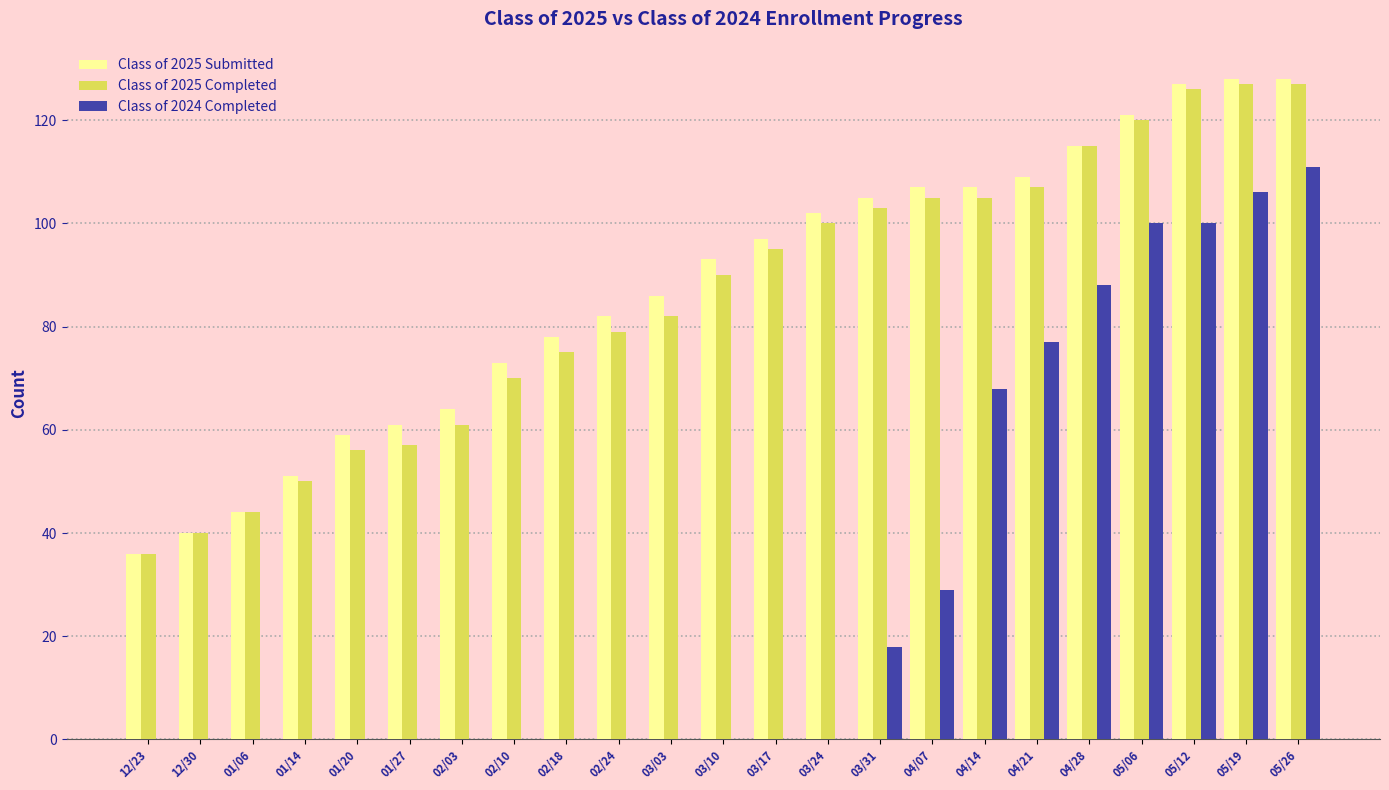

At which label does Class of 2024 Completed reach its peak?

05/26